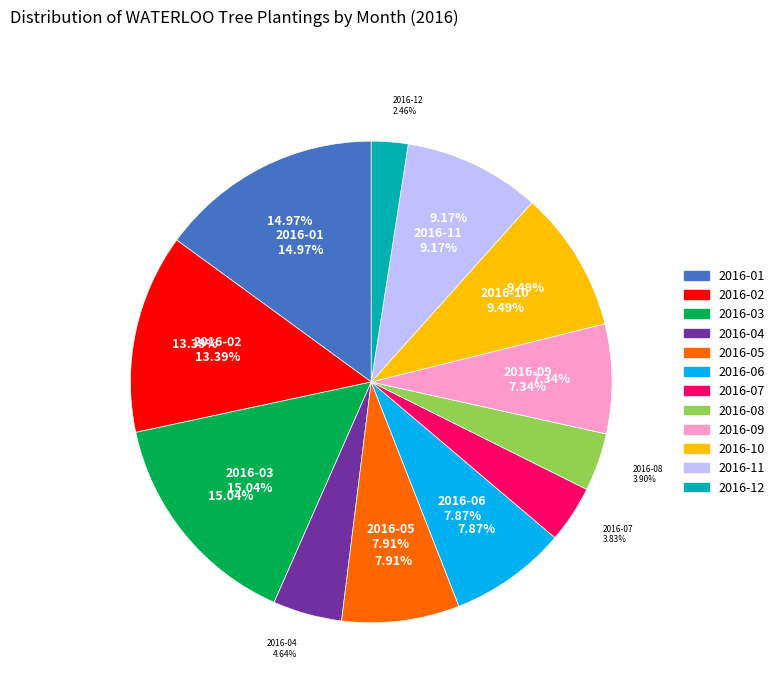

Which slice is the largest?

2016-03